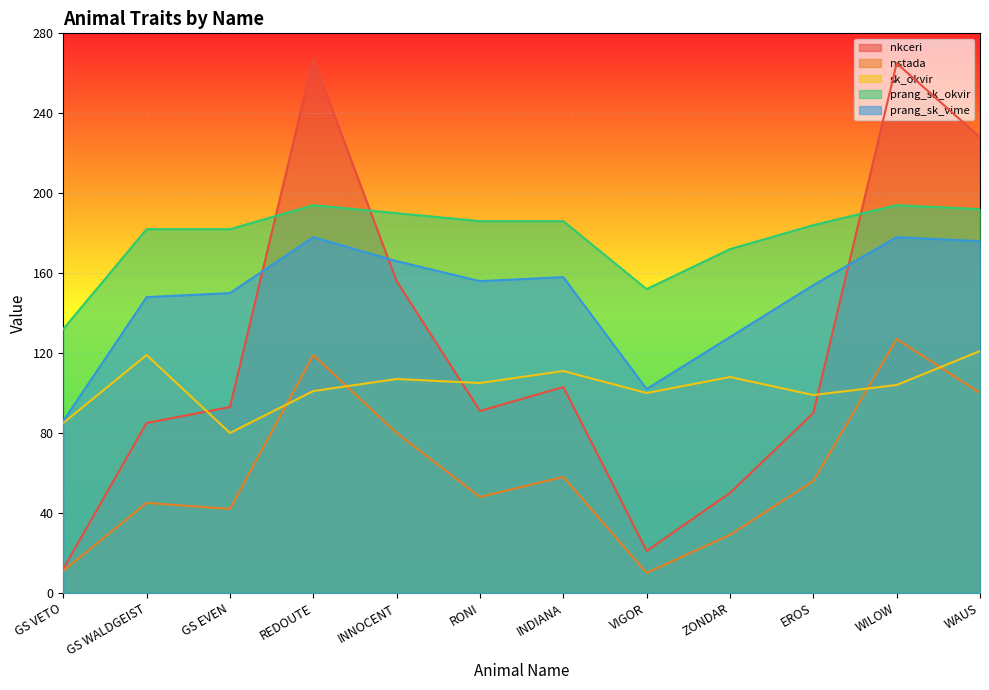

Is the value of nstada at INNOCENT greater than the value of prang_sk_okvir at VIGOR?

No